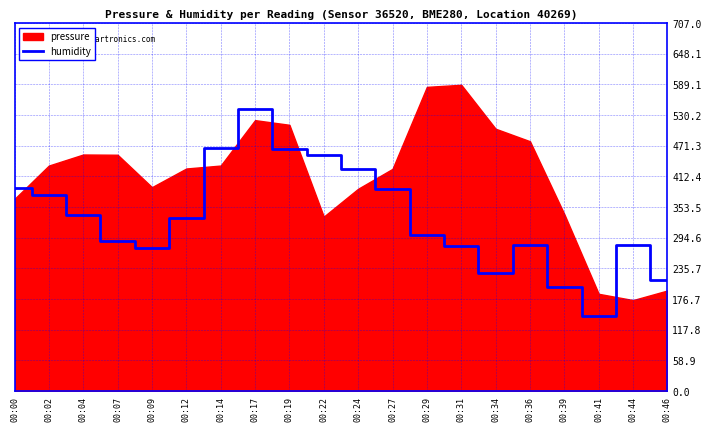

What is the maximum value for humidity?

541.6